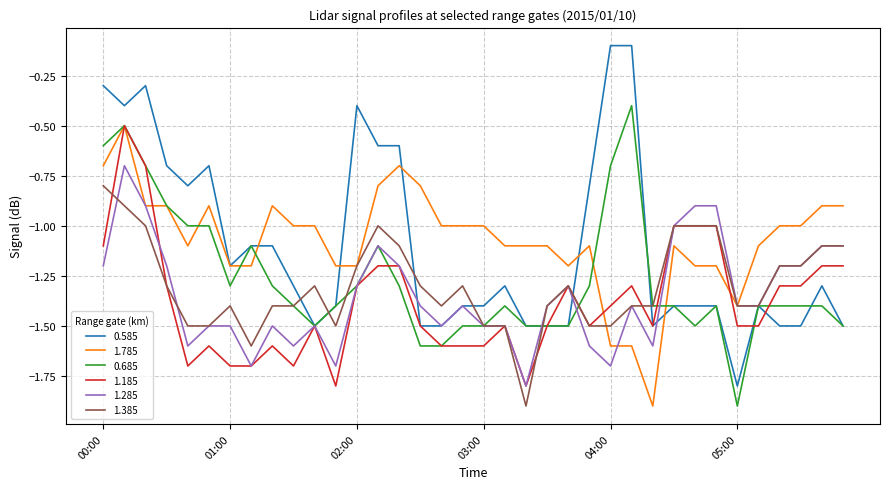

What is the smallest value displayed?

-1.9